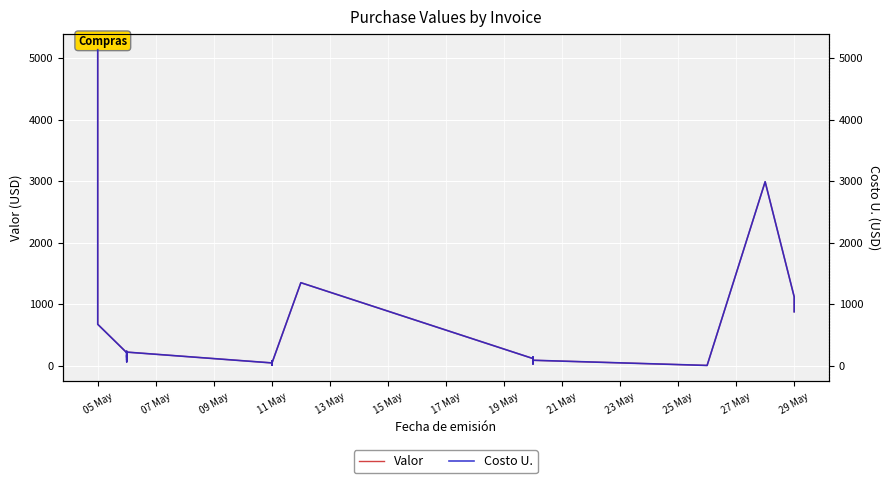

The value of Valor at 11 May is 13.7. True or false?

False